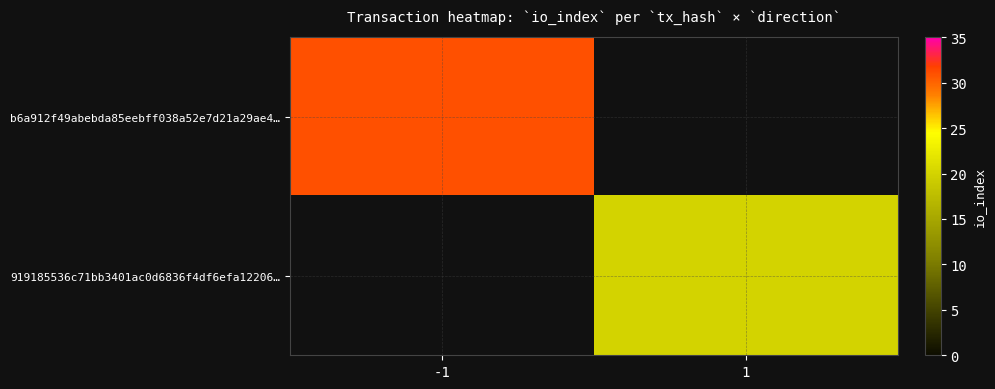

The value of b6a912f49abebda85eebff038a52e7d21a29ae4… at -1 is 31.0. True or false?

True